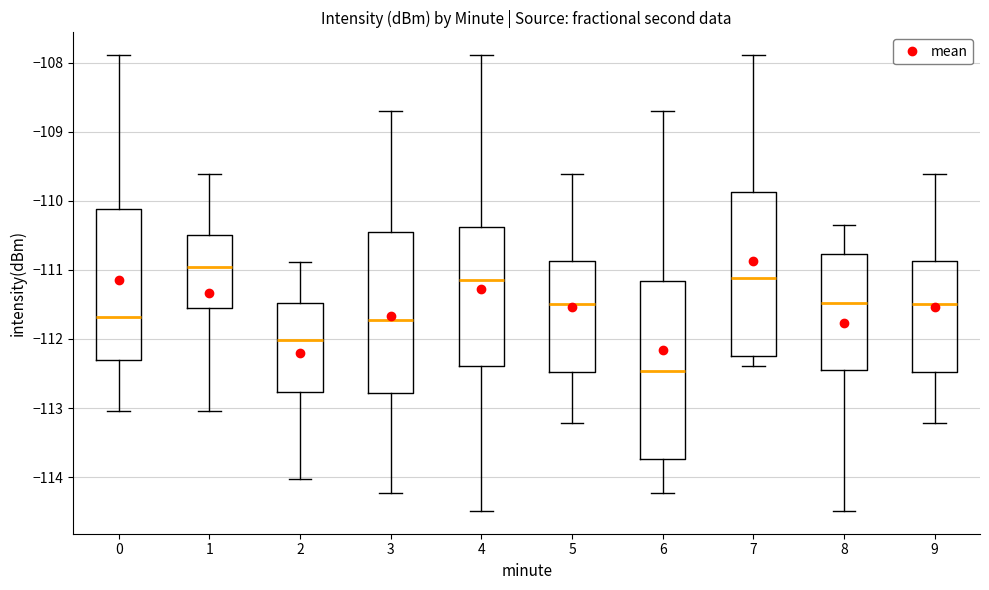

Comparing the boxes themselves (not the whiskers), which one is the tallest?

6